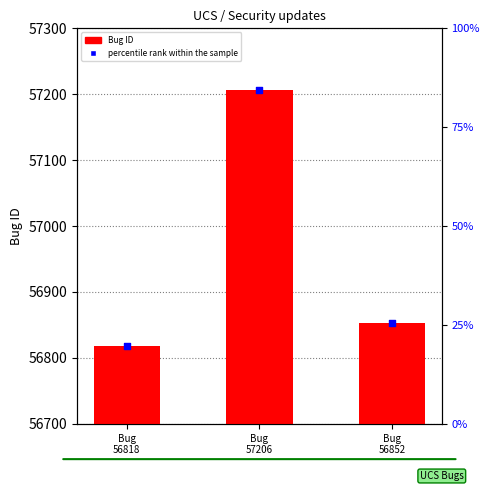

Which series reaches the maximum Y coordinate?

Bug ID